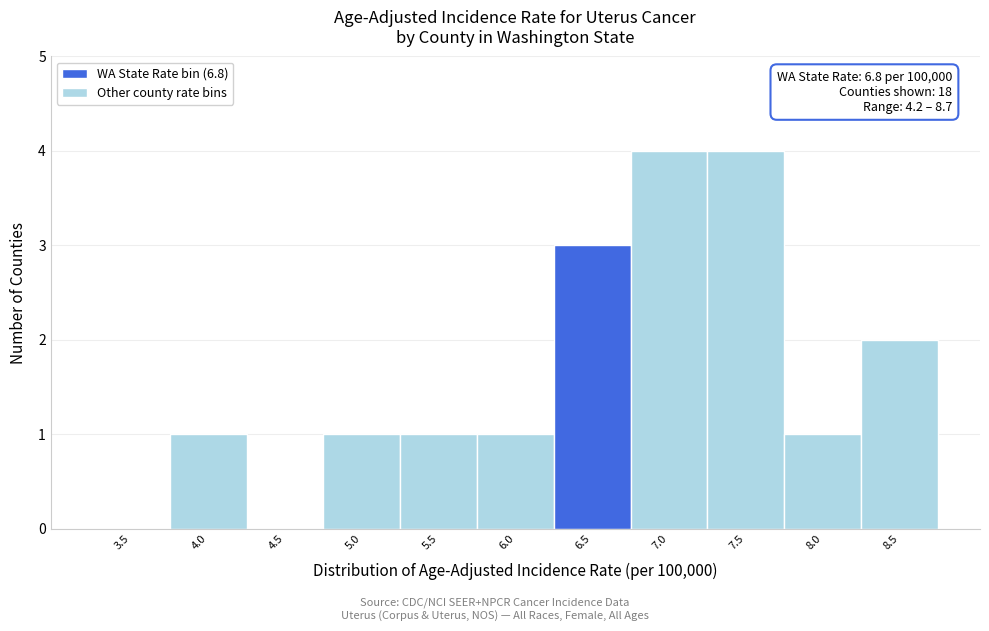

Reading left to right, what are all the values shown in this chart?

3.5=0	4.0=1	4.5=0	5.0=1	5.5=1	6.0=1	6.5=3	7.0=4	7.5=4	8.0=1	8.5=2